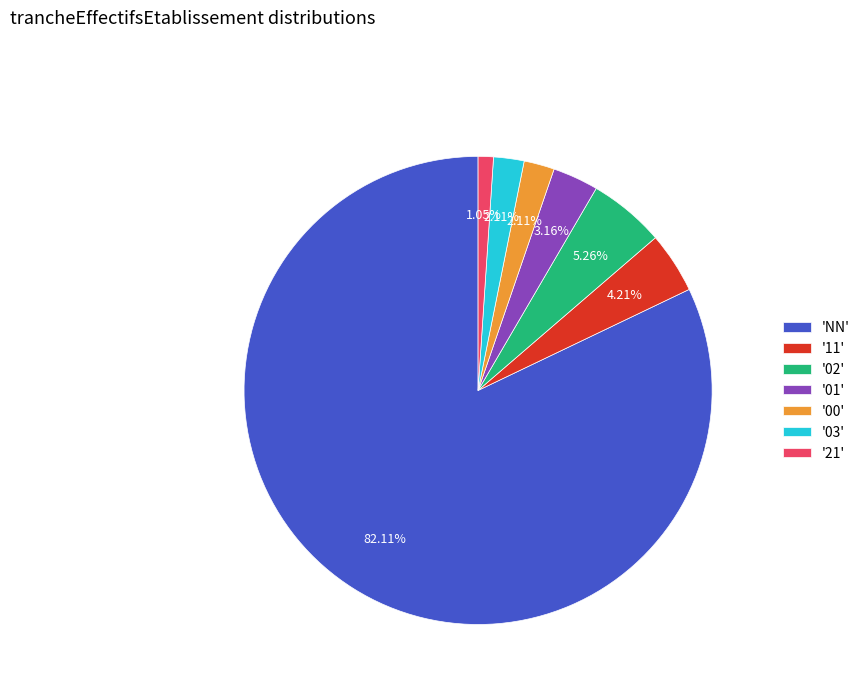

Is there a majority slice in this chart?

Yes